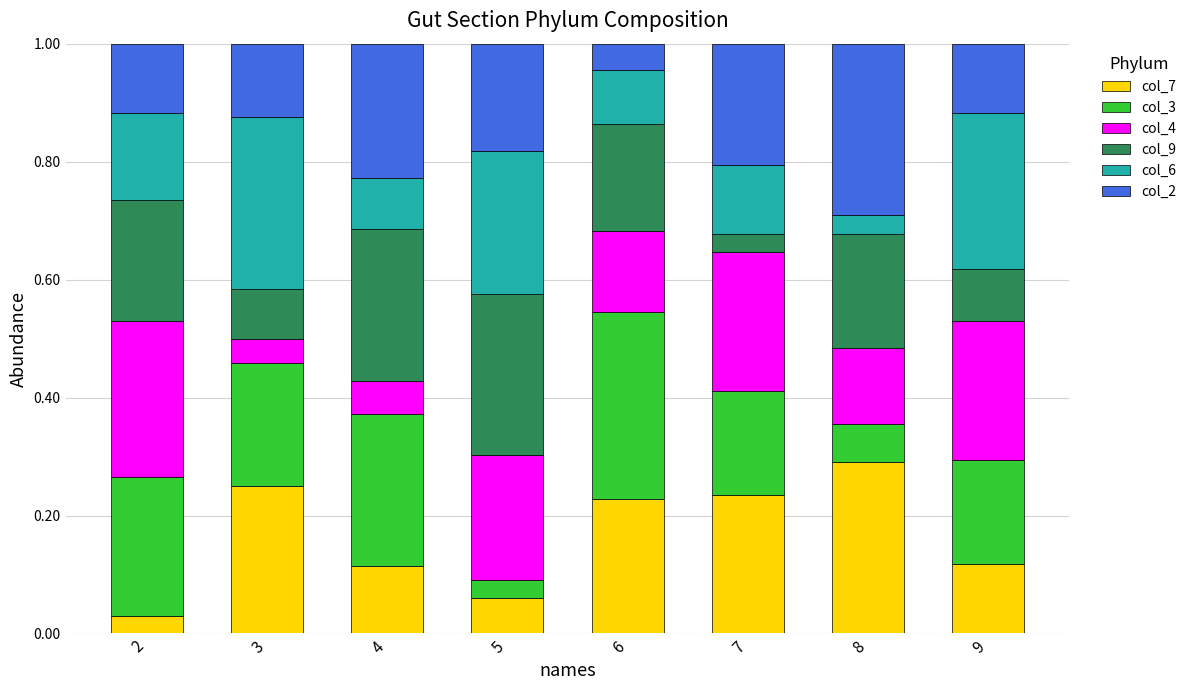

What are all the series names shown in the legend?

col_7, col_3, col_4, col_9, col_6, col_2